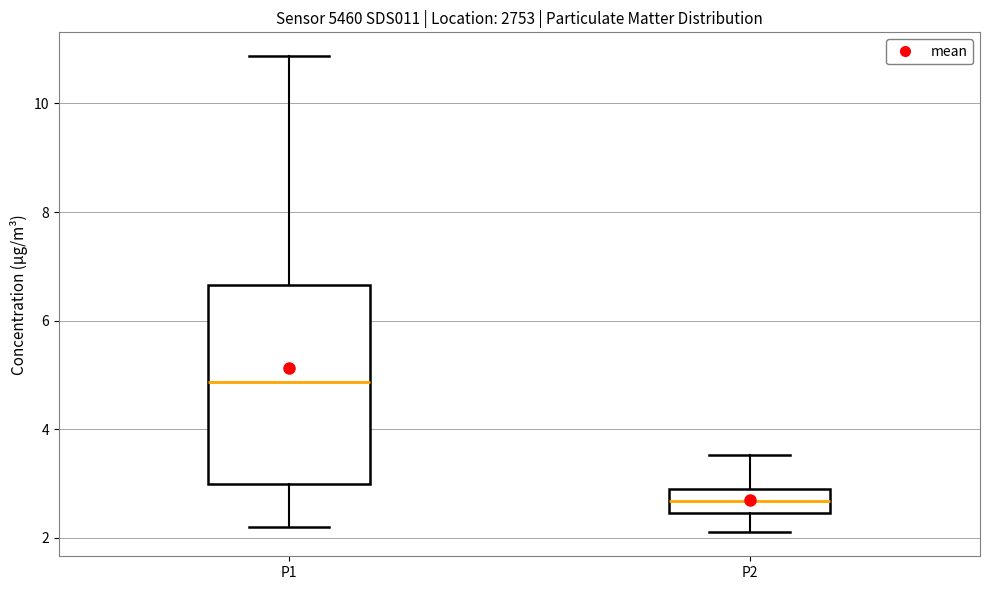

Reading left to right, read every box against the y-axis: the position of its median line, the range the box covers, and the ends of its whiskers. The values are not printed on the chart, so give them approximately, as read against the axis.

P1: median 4.8, box 3.0 to 6.6, whiskers 2.2 to 10.8
P2: median 2.6, box 2.4 to 3.0, whiskers 2.2 to 3.6